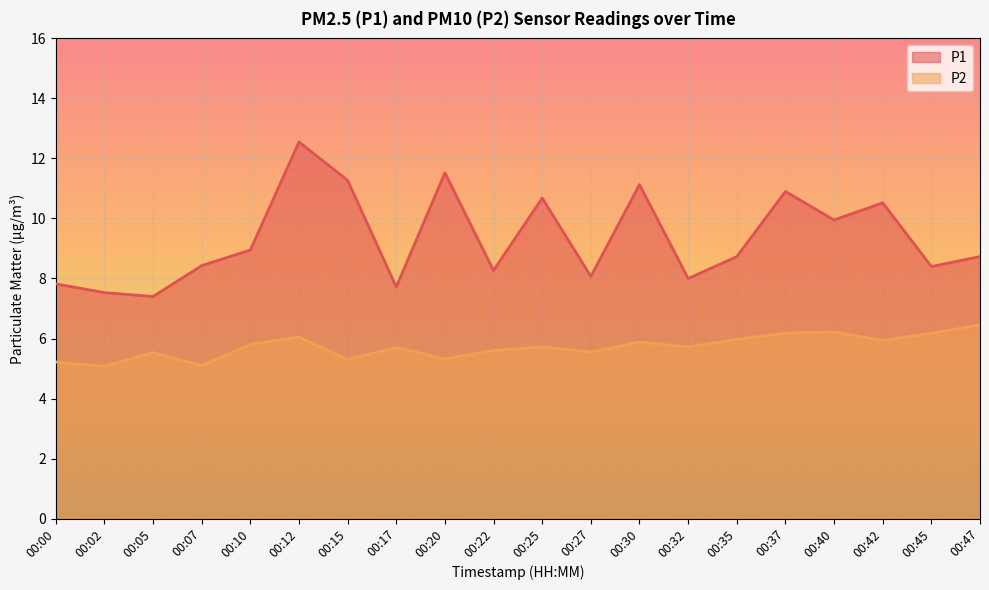

What are all the series names shown in the legend?

P1, P2